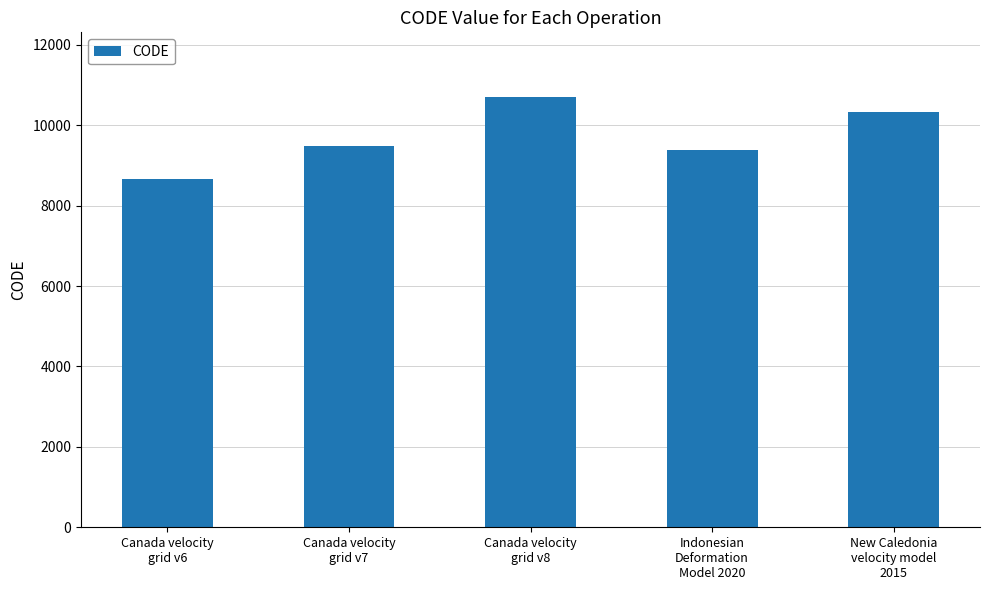

Are the bars grouped side by side (vs. stacked)?

No